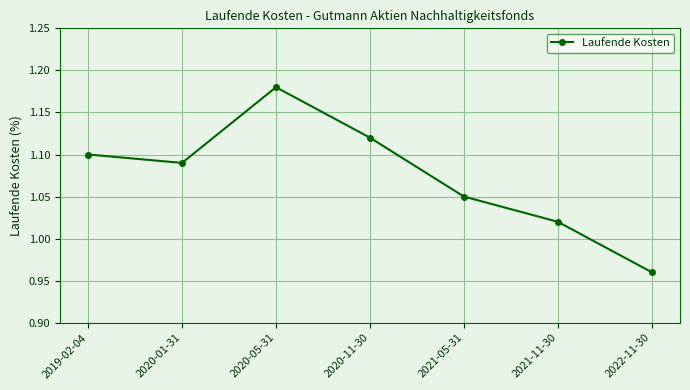

Which has a higher value, 2021-11-30 or 2020-01-31?

2020-01-31